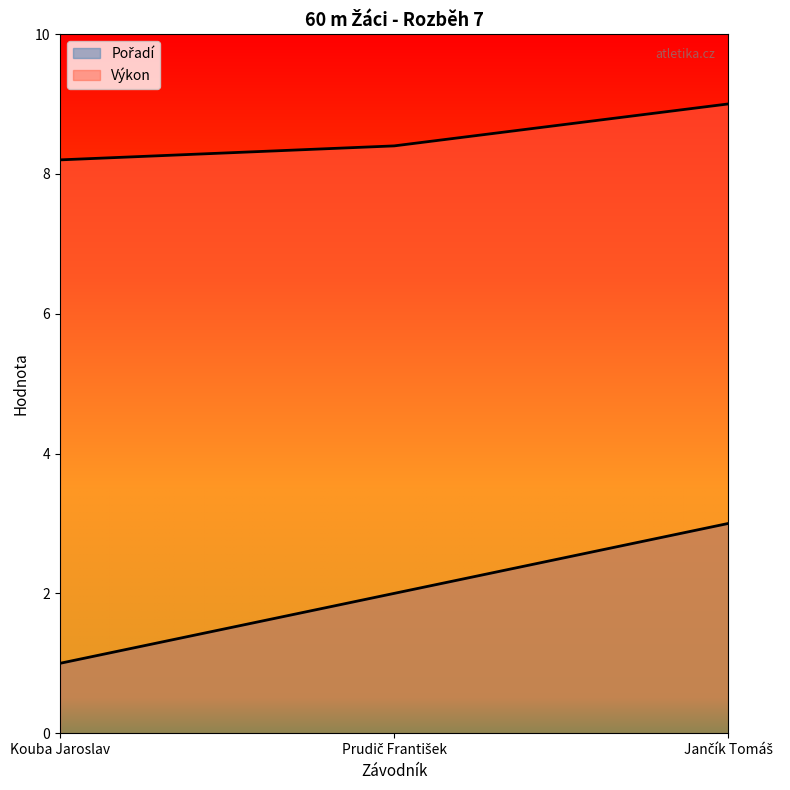

What is the label of the 3rd point from the right?

Kouba Jaroslav